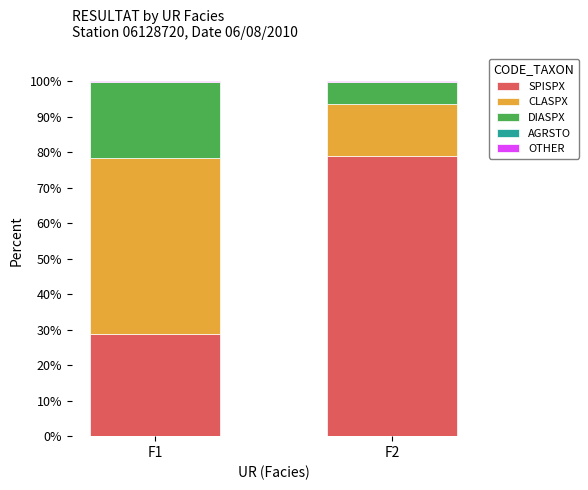

What is the highest value of the SPISPX series?

78.8